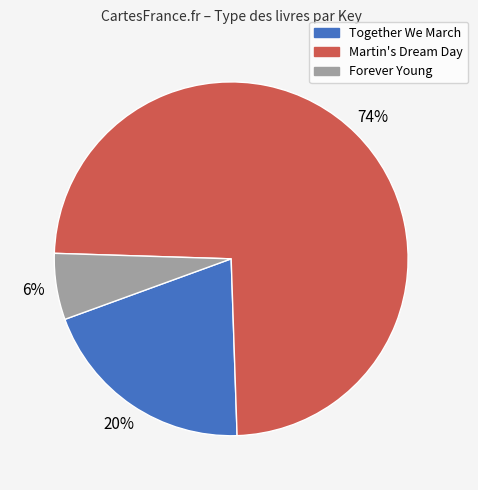

Count the number of slices in the pie.

3